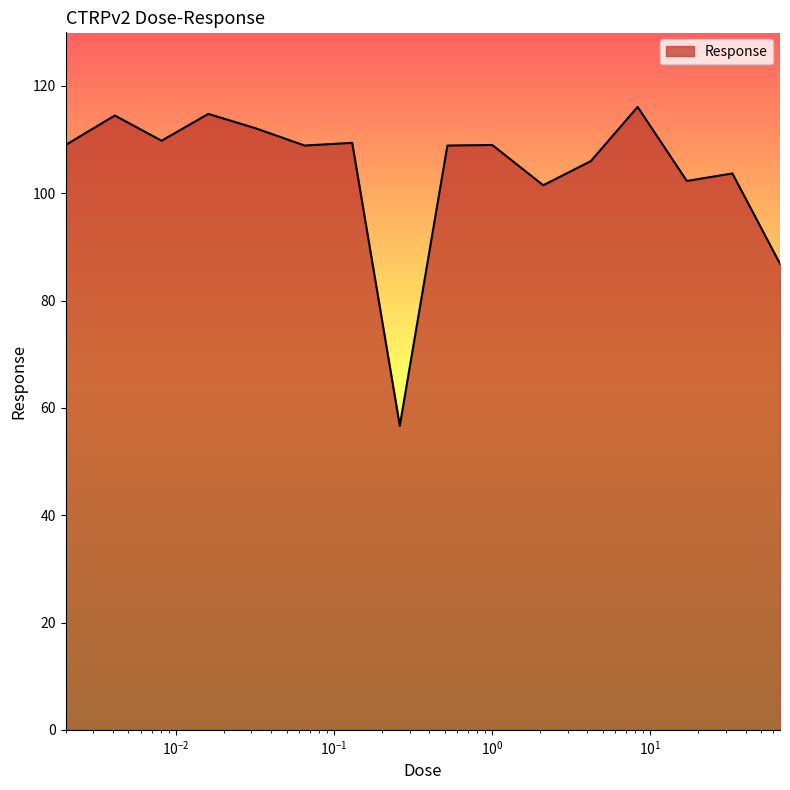

What is the maximum value shown in the chart?

116.1